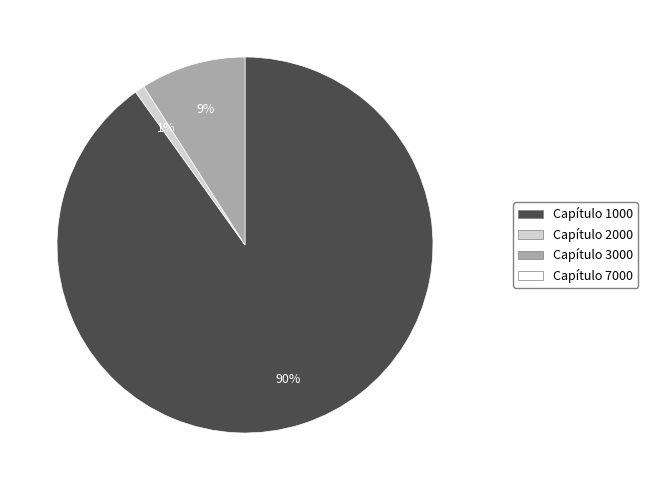

Is there a majority slice in this chart?

Yes